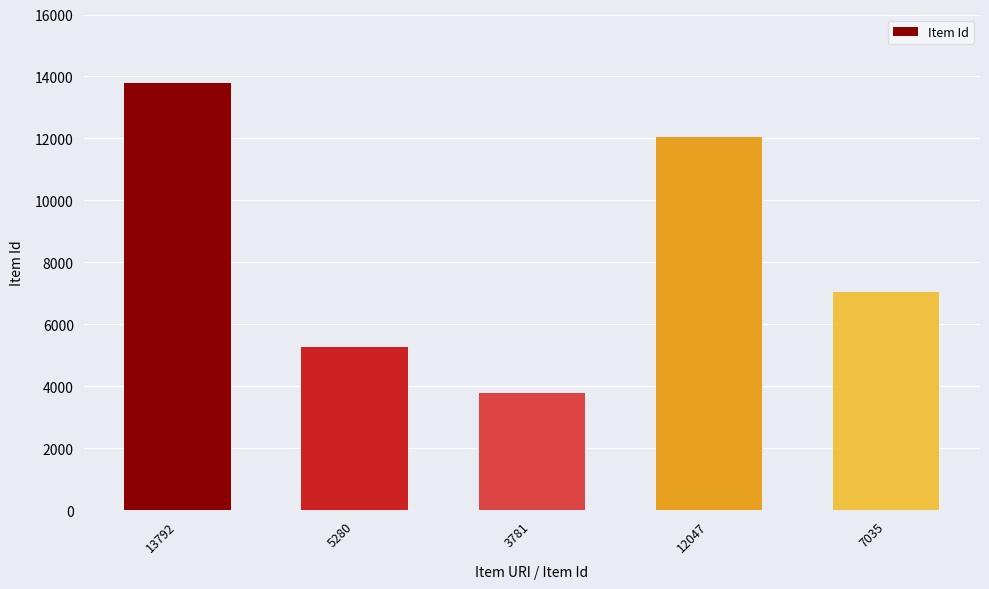

Rank the categories by value from highest to lowest.

13792, 12047, 7035, 5280, 3781